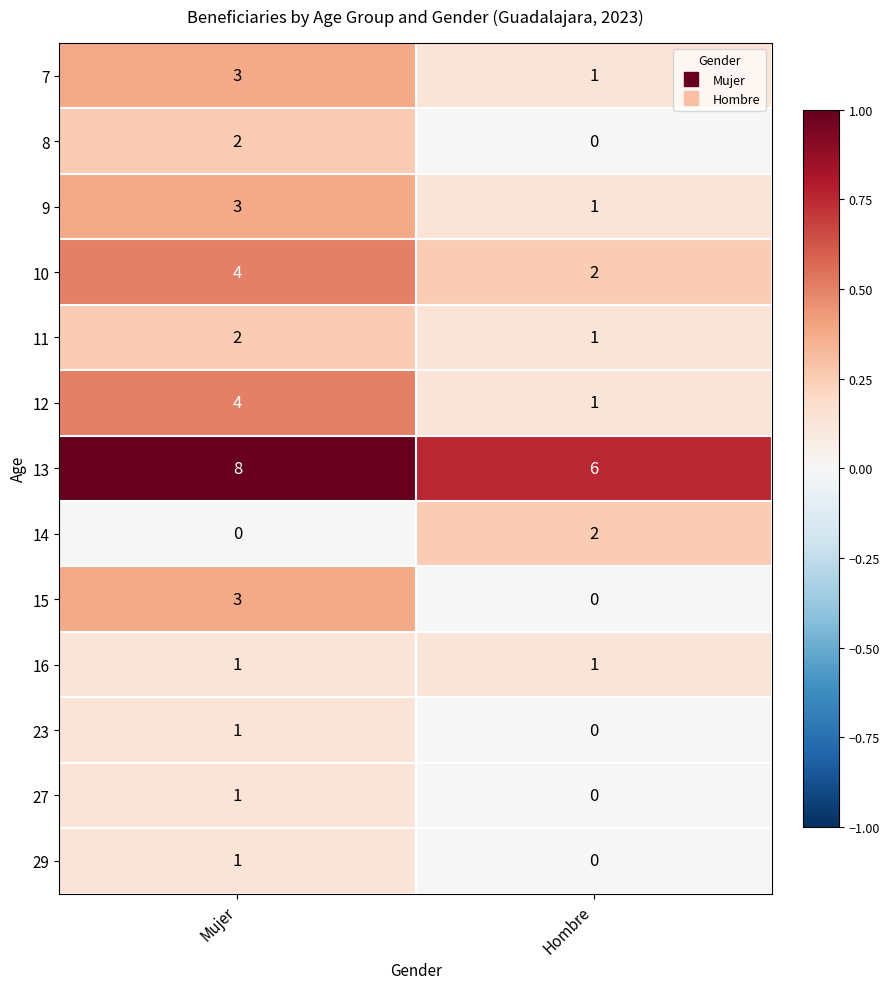

List the labels in order of 9 value, smallest first.

Hombre, Mujer